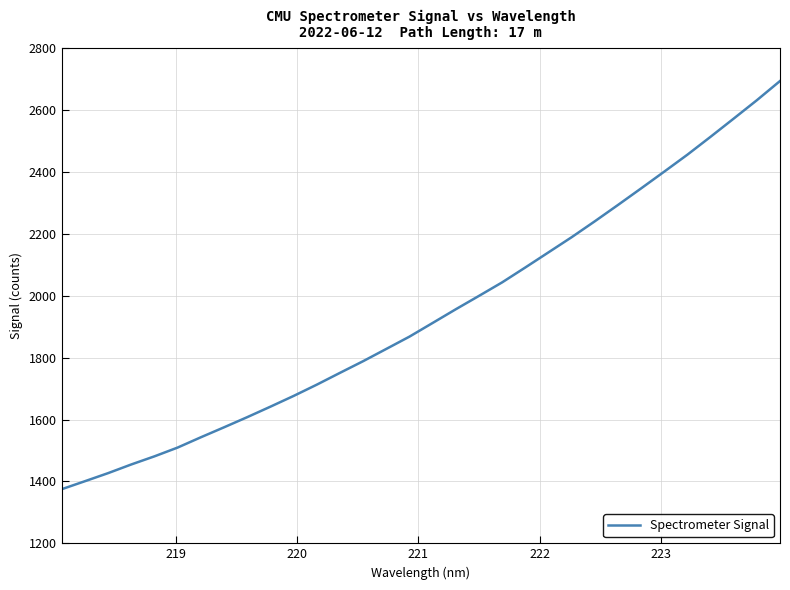

What is the difference between the maximum and minimum values?

1319.8